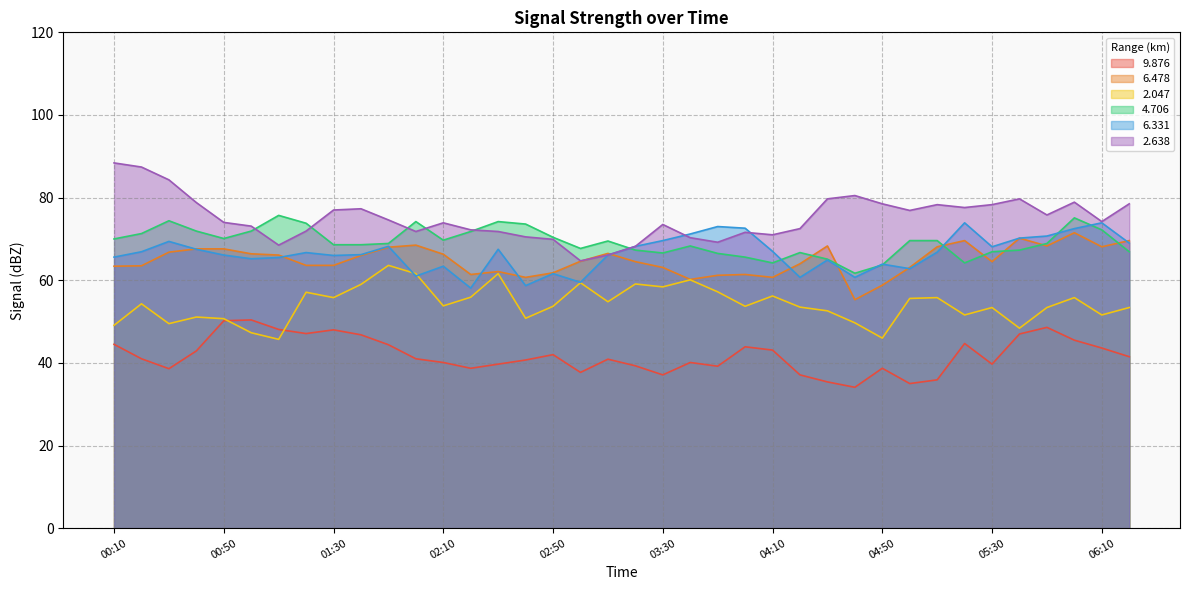

At 04:40, list the series in order from largest to smallest.

  2.638,   4.706,   6.331,   6.478,   2.047,   9.876